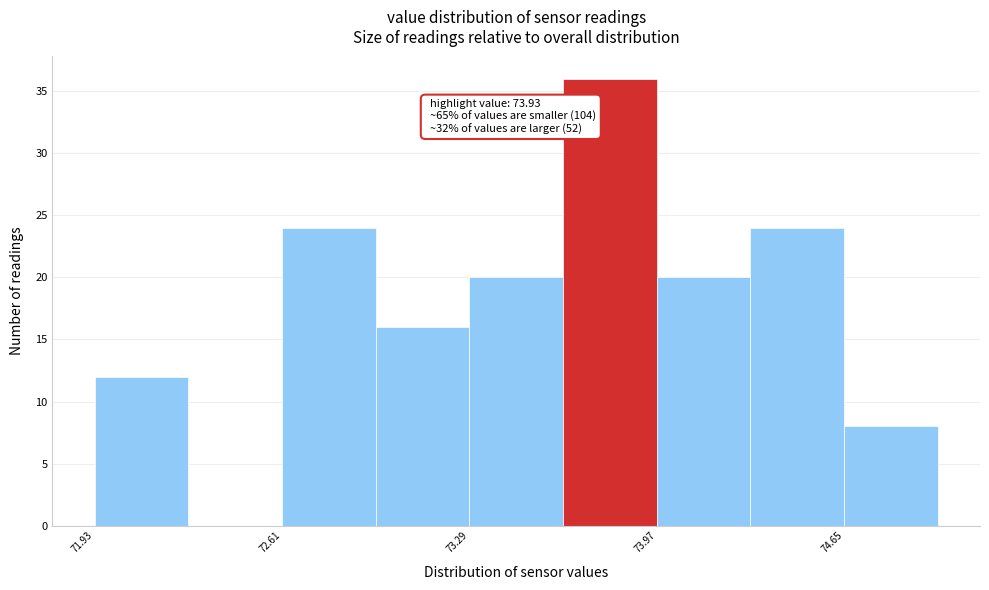

Read against the x-axis, roughly where is the centre of the tallest bar?

73.8